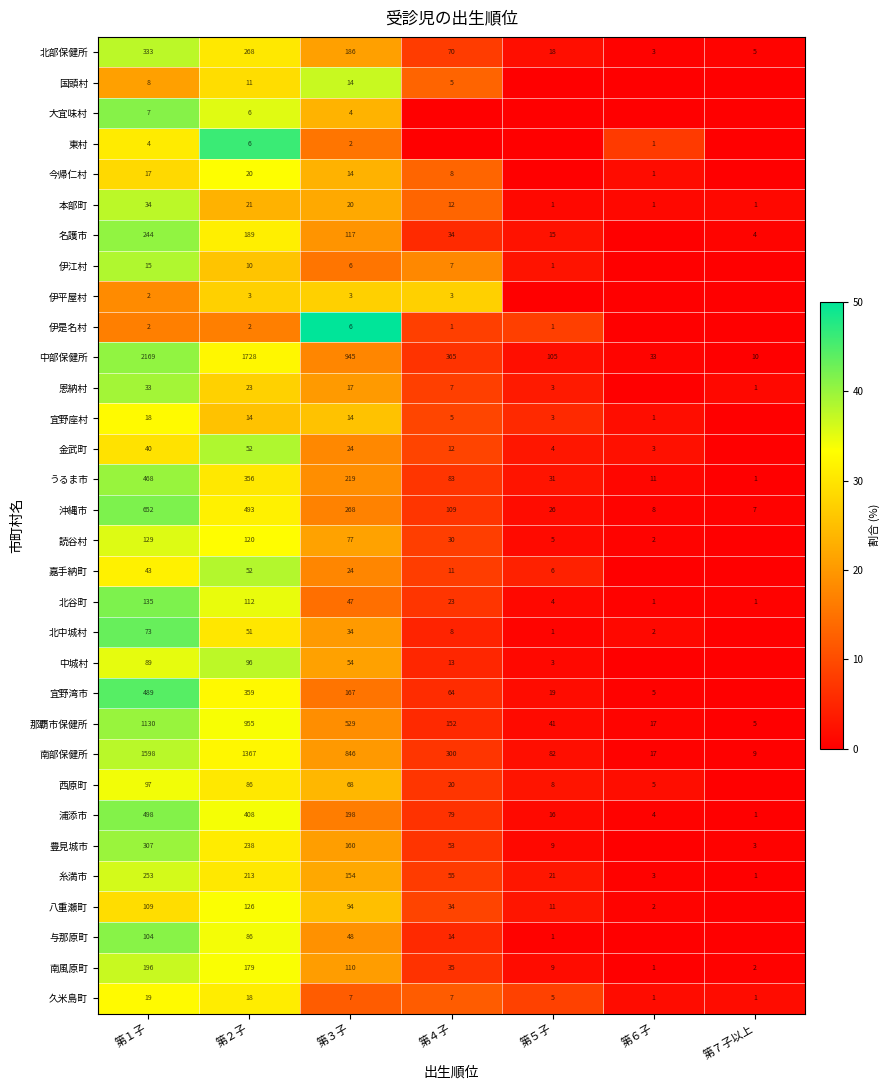

At which label does 北谷町 reach its peak?

第１子